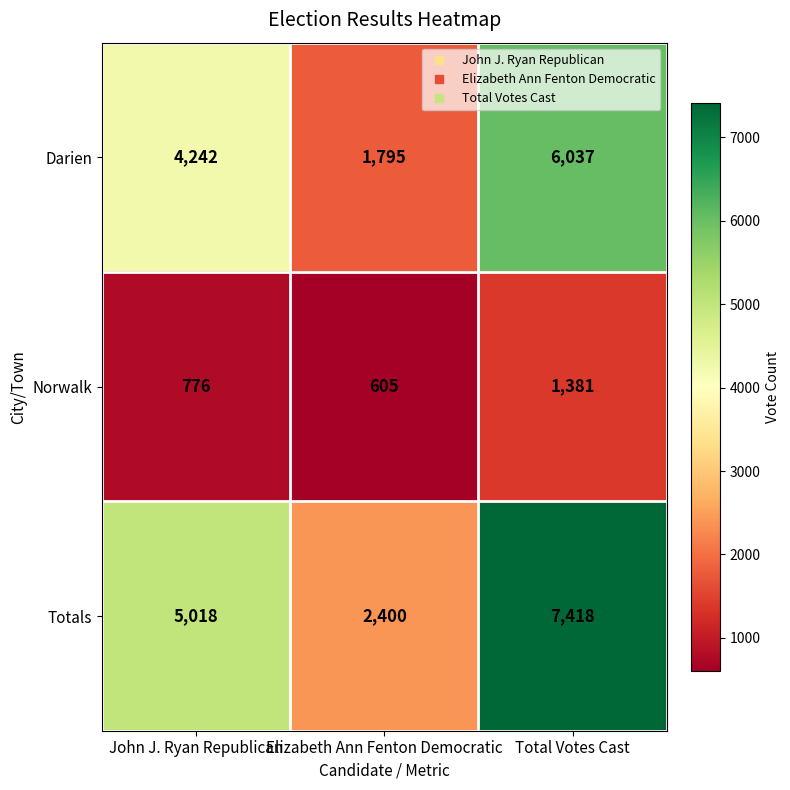

Reading left to right, transcribe all the data shown in this chart.

Darien: John J. Ryan Republican=4242	Elizabeth Ann Fenton Democratic=1795	Total Votes Cast=6037
Norwalk: John J. Ryan Republican=776	Elizabeth Ann Fenton Democratic=605	Total Votes Cast=1381
Totals: John J. Ryan Republican=5018	Elizabeth Ann Fenton Democratic=2400	Total Votes Cast=7418